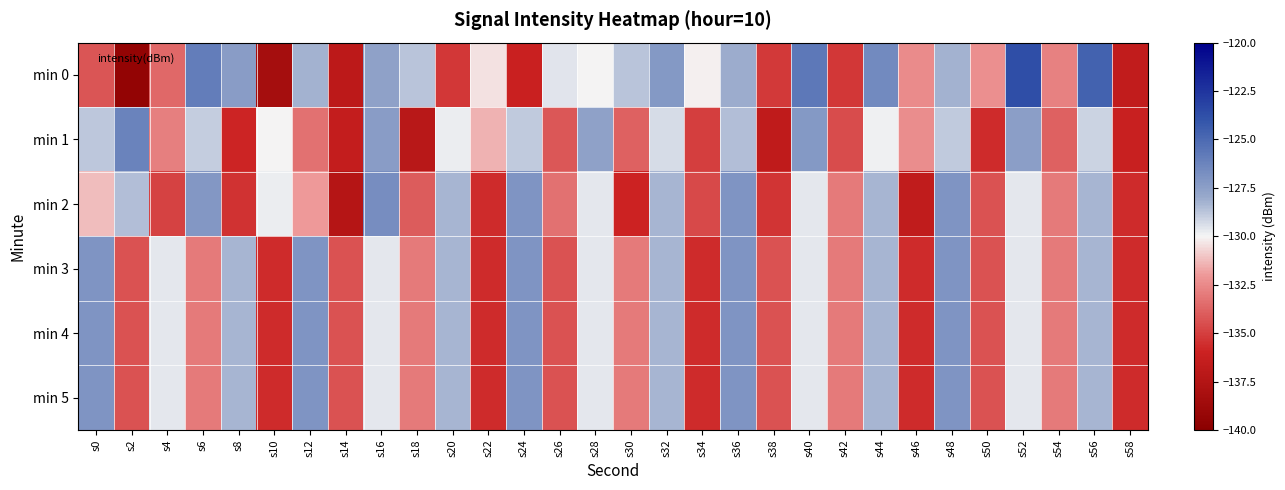

Reading left to right, what are all the values shown in this chart?

min 0: s0=-134.3	s2=-139.4	s4=-133.6	s6=-125.9	s8=-127.4	s10=-138.3	s12=-128.2	s14=-136.9	s16=-127.6	s18=-128.7	s20=-135.3	s22=-130.4	s24=-136.1	s26=-129.5	s28=-130.0	s30=-128.7	s32=-127.2	s34=-130.1	s36=-128.1	s38=-135.2	s40=-125.7	s42=-135.3	s44=-126.5	s46=-132.4	s48=-128.2	s50=-132.3	s52=-123.7	s54=-132.8	s56=-124.6	s58=-136.6
min 1: s0=-128.8	s2=-126.2	s4=-132.9	s6=-128.9	s8=-135.9	s10=-130.1	s12=-133.3	s14=-136.5	s16=-127.4	s18=-137.2	s20=-129.8	s22=-131.5	s24=-128.9	s26=-134.2	s28=-127.7	s30=-133.9	s32=-129.3	s34=-135.0	s36=-128.6	s38=-136.8	s40=-127.2	s42=-134.6	s44=-129.9	s46=-132.3	s48=-128.9	s50=-135.7	s52=-127.5	s54=-133.9	s56=-129.1	s58=-136.2
min 2: s0=-131.2	s2=-128.6	s4=-134.9	s6=-127.1	s8=-135.5	s10=-129.8	s12=-132.0	s14=-137.3	s16=-126.7	s18=-134.0	s20=-128.3	s22=-135.7	s24=-127.0	s26=-133.3	s28=-129.7	s30=-136.0	s32=-128.3	s34=-134.7	s36=-127.0	s38=-135.3	s40=-129.7	s42=-133.0	s44=-128.3	s46=-136.7	s48=-127.0	s50=-134.3	s52=-129.7	s54=-133.0	s56=-128.3	s58=-135.7
min 3: s0=-127.0	s2=-134.3	s4=-129.7	s6=-133.0	s8=-128.3	s10=-135.7	s12=-127.0	s14=-134.3	s16=-129.7	s18=-133.0	s20=-128.3	s22=-135.7	s24=-127.0	s26=-134.3	s28=-129.7	s30=-133.0	s32=-128.3	s34=-135.7	s36=-127.0	s38=-134.3	s40=-129.7	s42=-133.0	s44=-128.3	s46=-135.7	s48=-127.0	s50=-134.3	s52=-129.7	s54=-133.0	s56=-128.3	s58=-135.7
min 4: s0=-127.0	s2=-134.3	s4=-129.7	s6=-133.0	s8=-128.3	s10=-135.7	s12=-127.0	s14=-134.3	s16=-129.7	s18=-133.0	s20=-128.3	s22=-135.7	s24=-127.0	s26=-134.3	s28=-129.7	s30=-133.0	s32=-128.3	s34=-135.7	s36=-127.0	s38=-134.3	s40=-129.7	s42=-133.0	s44=-128.3	s46=-135.7	s48=-127.0	s50=-134.3	s52=-129.7	s54=-133.0	s56=-128.3	s58=-135.7
min 5: s0=-127.0	s2=-134.3	s4=-129.7	s6=-133.0	s8=-128.3	s10=-135.6	s12=-127.0	s14=-134.3	s16=-129.6	s18=-133.0	s20=-128.3	s22=-135.6	s24=-127.0	s26=-134.3	s28=-129.6	s30=-133.0	s32=-128.3	s34=-135.6	s36=-127.0	s38=-134.3	s40=-129.6	s42=-133.0	s44=-128.3	s46=-135.6	s48=-127.0	s50=-134.3	s52=-129.6	s54=-133.0	s56=-128.3	s58=-135.6